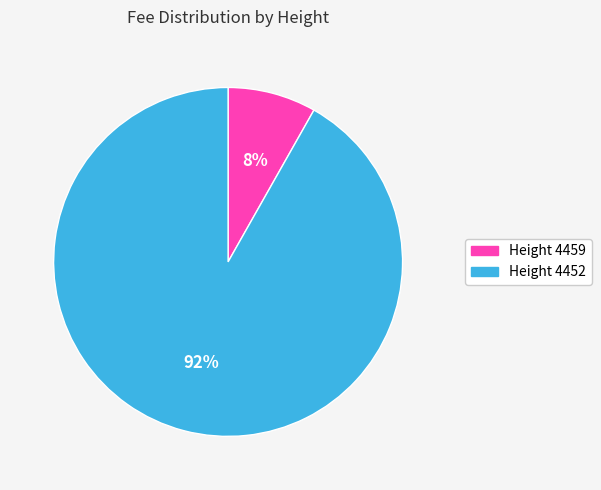

Do Height 4452 and Height 4459 together represent more than half of the pie?

Yes